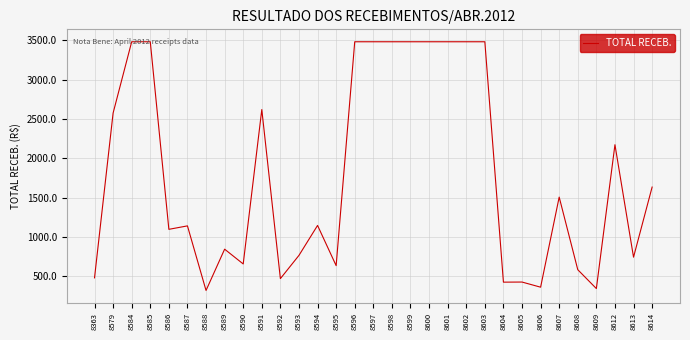

The value at 8612 is 2172.3. True or false?

True